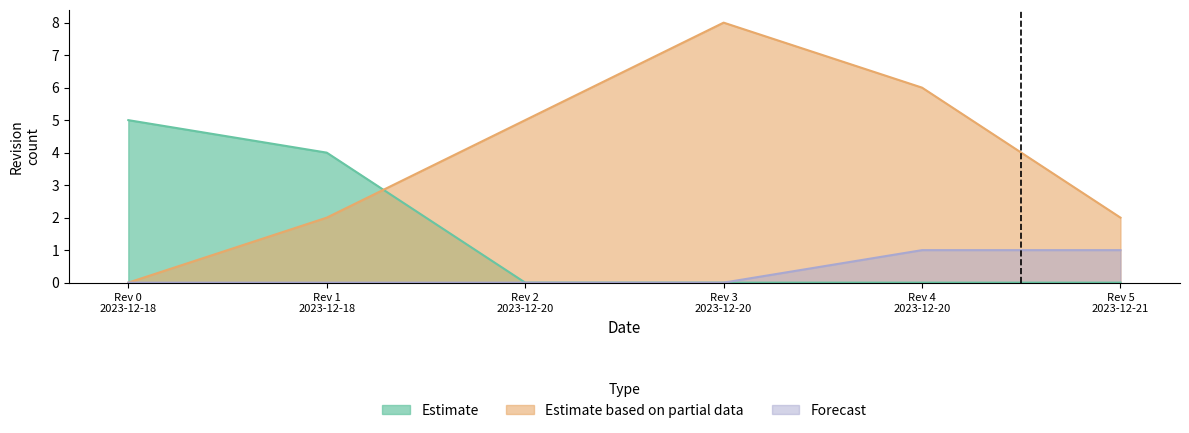

True or false: Estimate has a value of 6 at 2023-12-20.

False